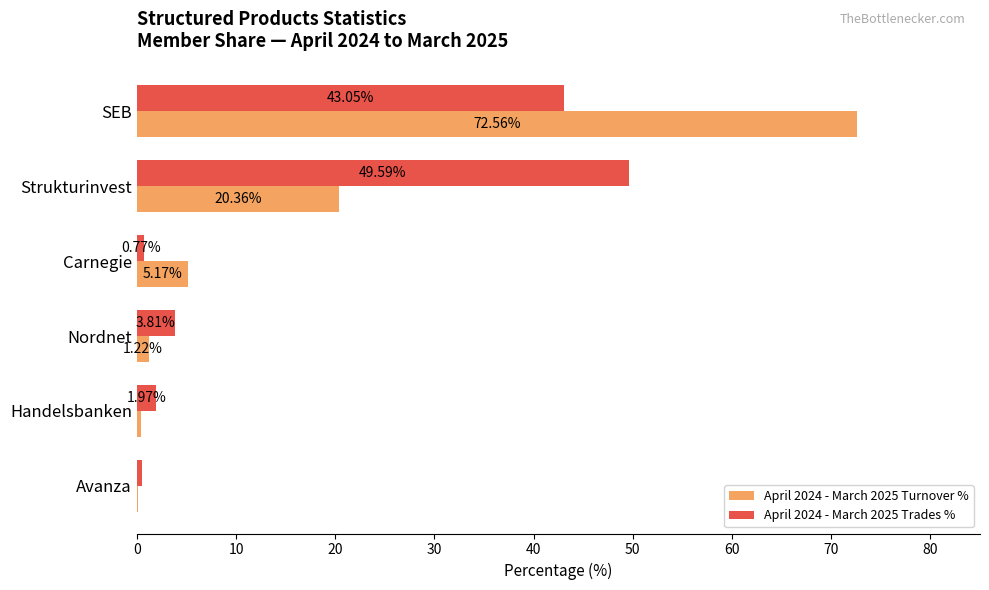

Between Strukturinvest and Carnegie, which series saw the biggest shift?

April 2024 - March 2025 Trades %